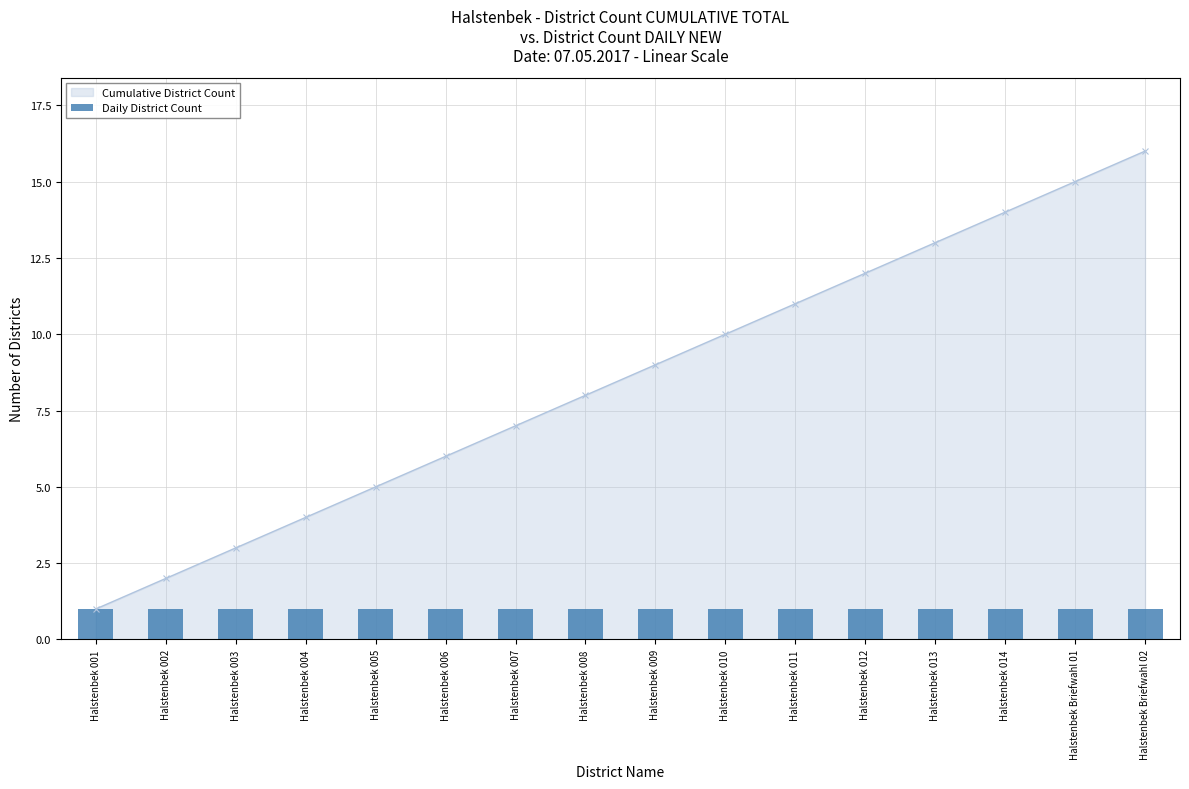

The value at Halstenbek 009 is 9. True or false?

True